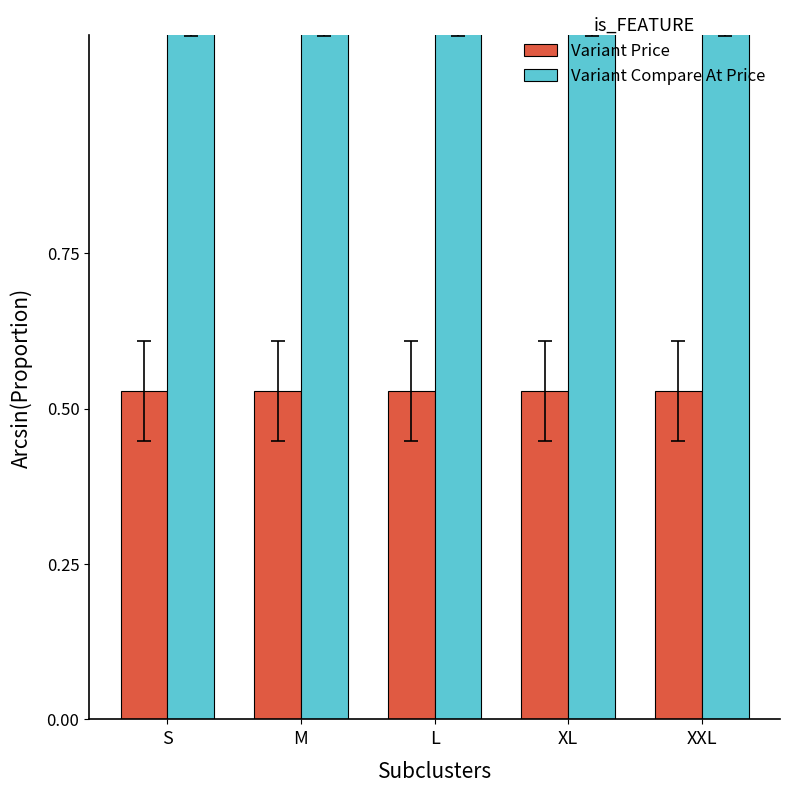

Count the number of categories in the chart.

5